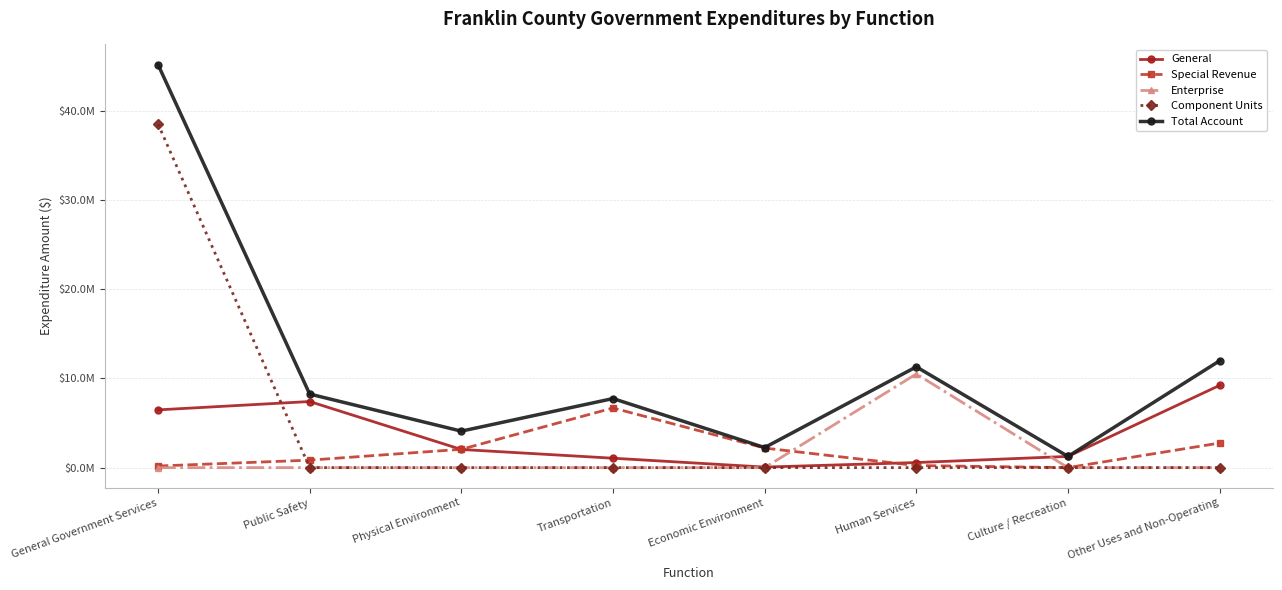

Is this an area chart (filled region under the line)?

No